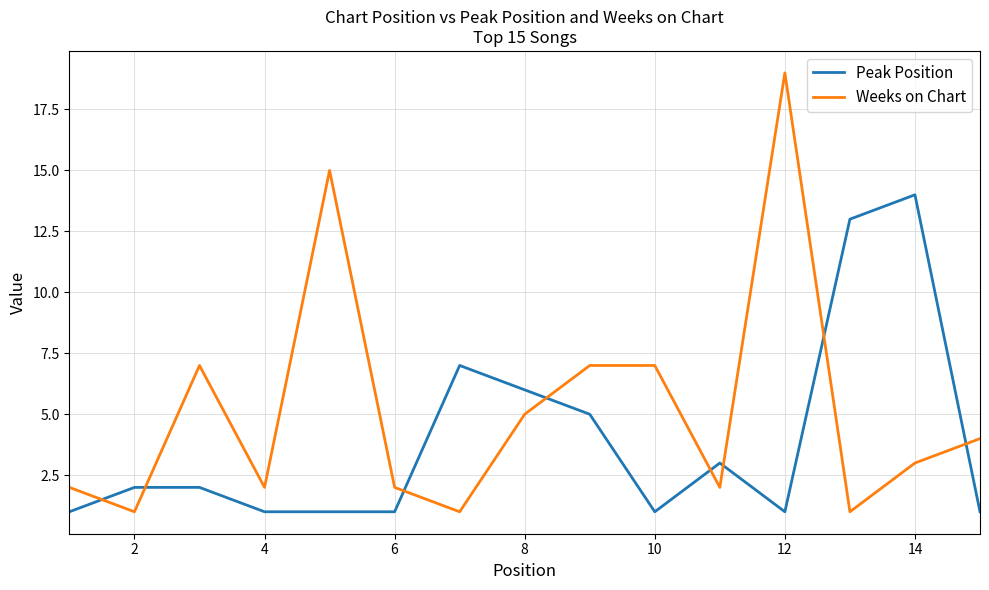

At how many categories does at least one series exceed 8?

4